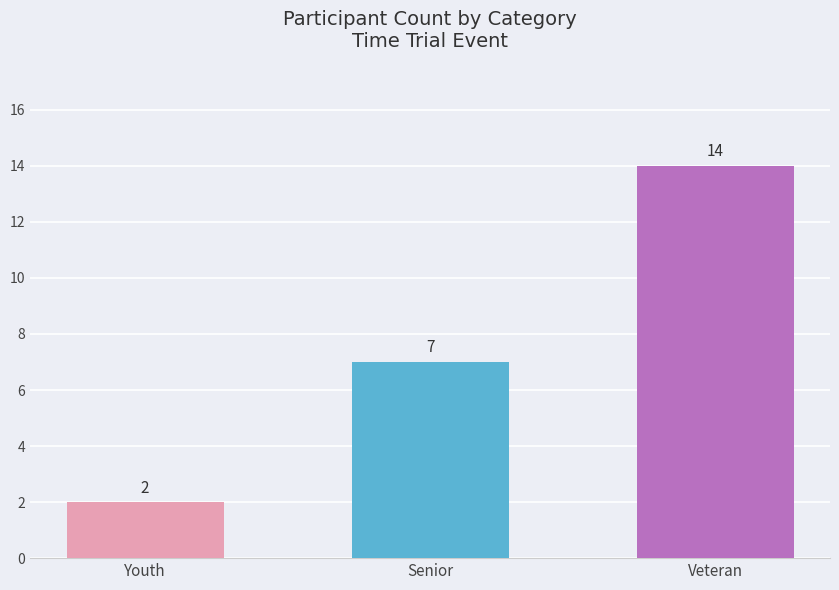

What is the ratio of the value at Veteran to the value at Senior?

2.0